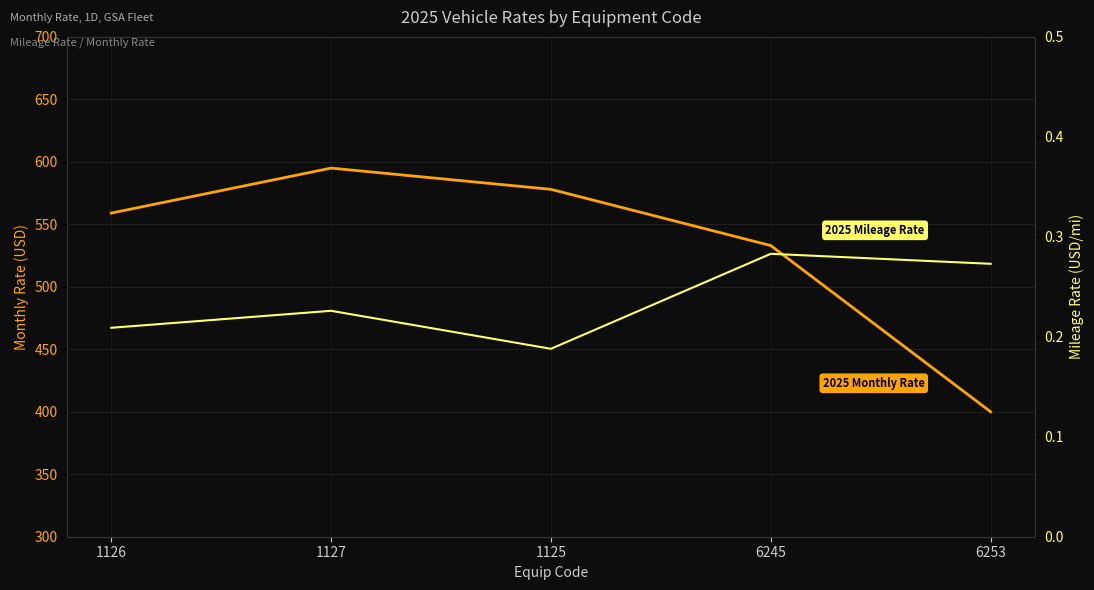

What is the maximum value shown in the chart?

595.0